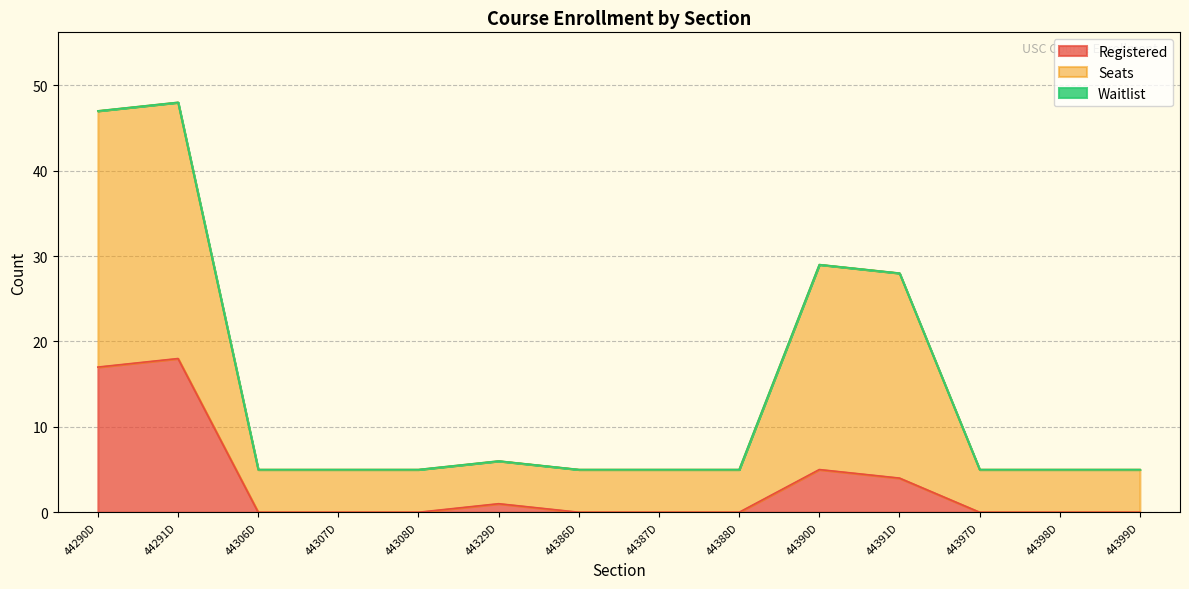

Which label corresponds to the largest value in the chart?

44291D